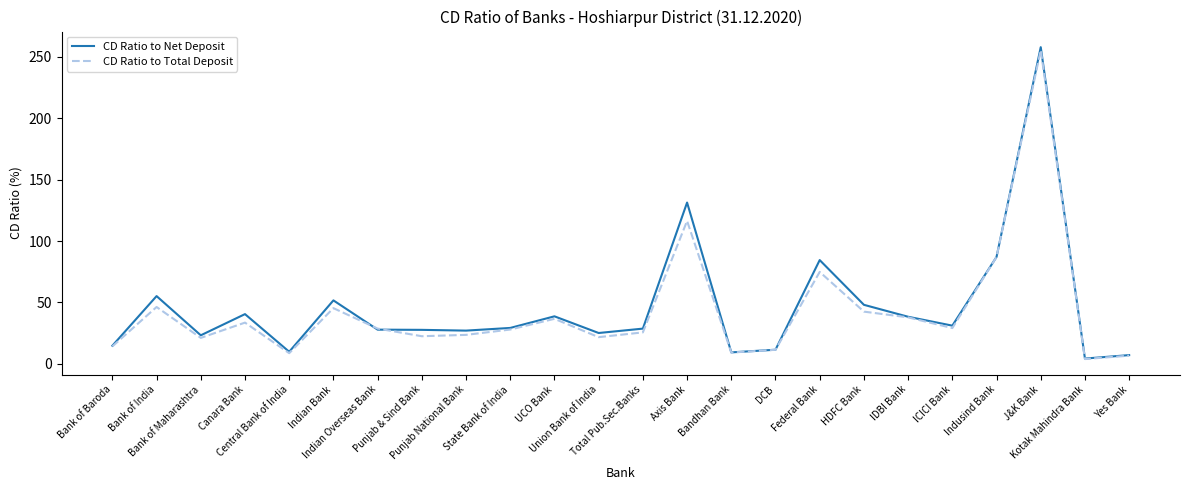

The CD Ratio to Total Deposit series shows 4.0 at Kotak Mahindra Bank. True or false?

True